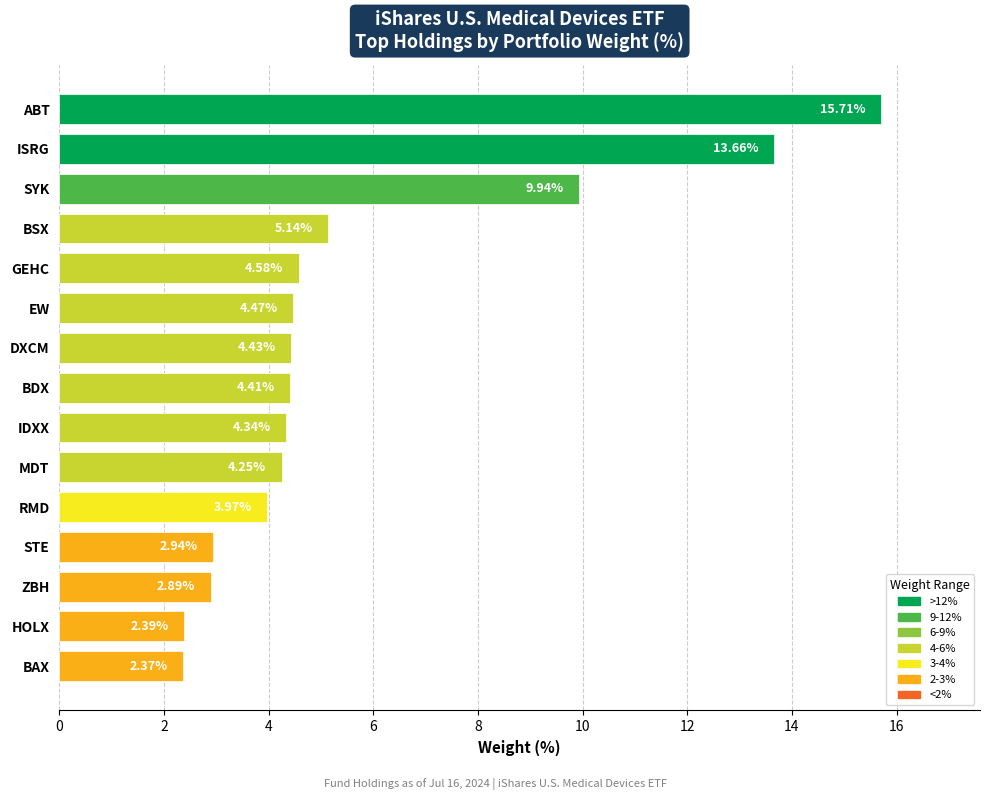

Where is the data nearest to the value 9?

SYK